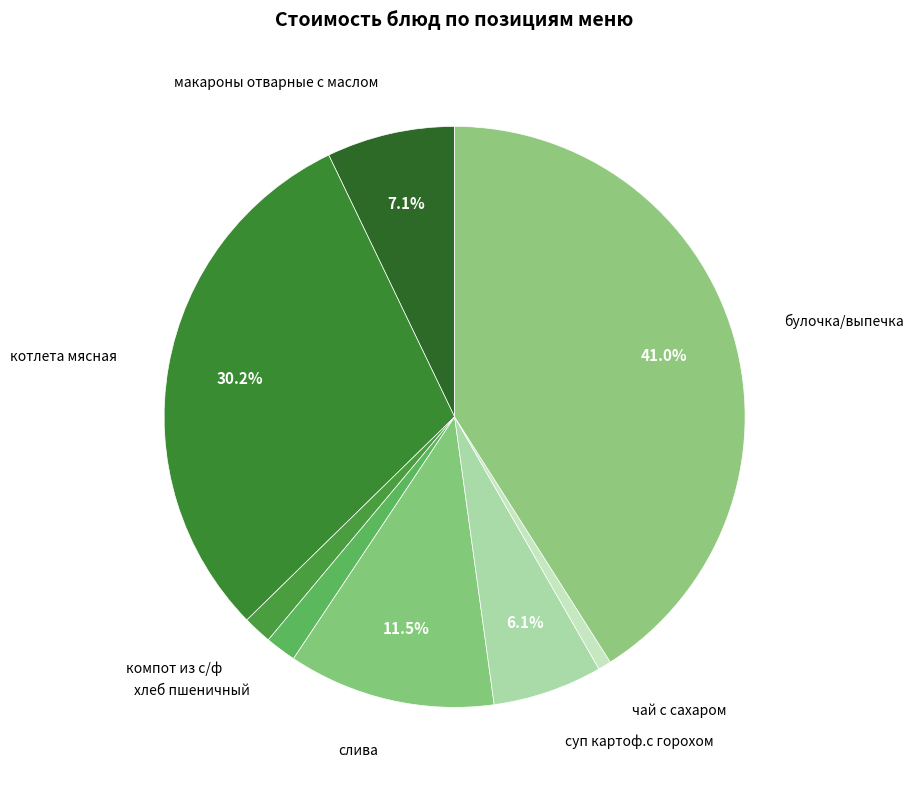

Count the number of slices in the pie.

8